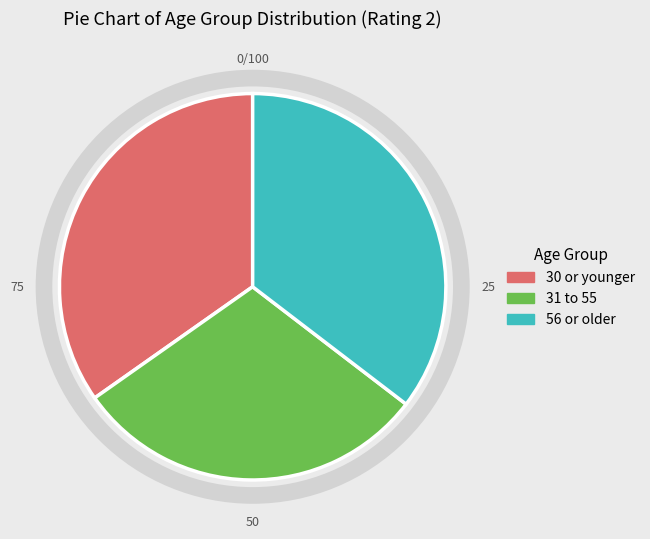

Is the sum of 56 or older and 30 or younger greater than half?

Yes